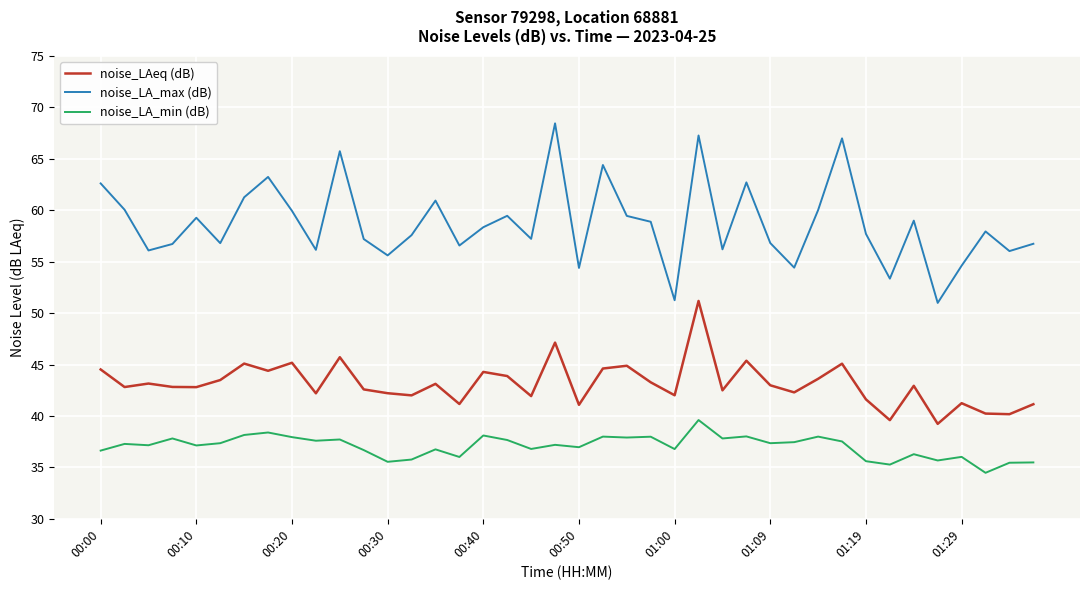

What are all the series names shown in the legend?

noise_LAeq (dB), noise_LA_max (dB), noise_LA_min (dB)